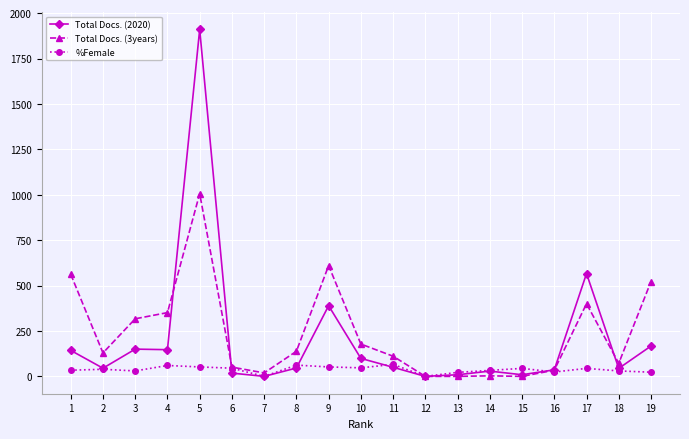

What is the maximum value shown in the chart?

1910